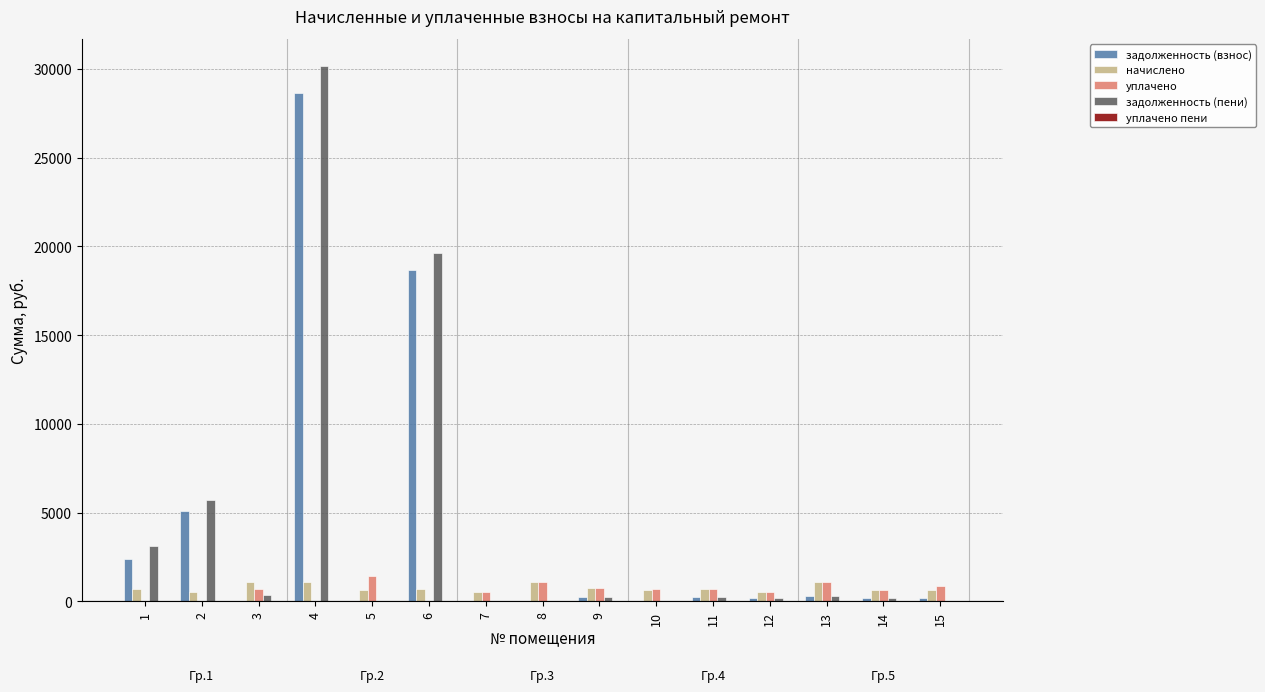

True or false: задолженность (пени) has a value of 17931.8 at 5.

False